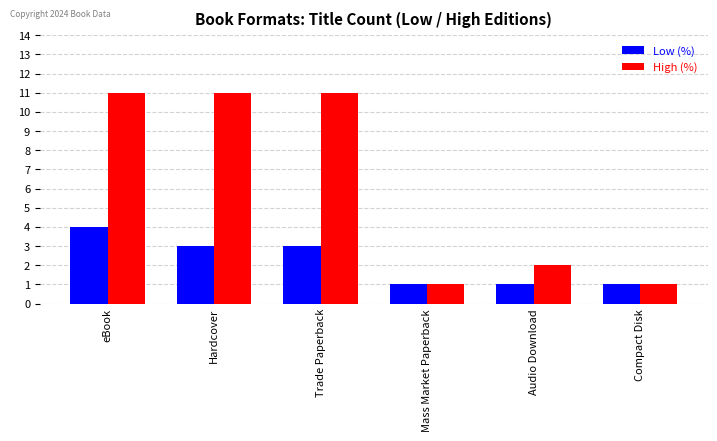

At which label is High (%) closest to 6?

Audio Download